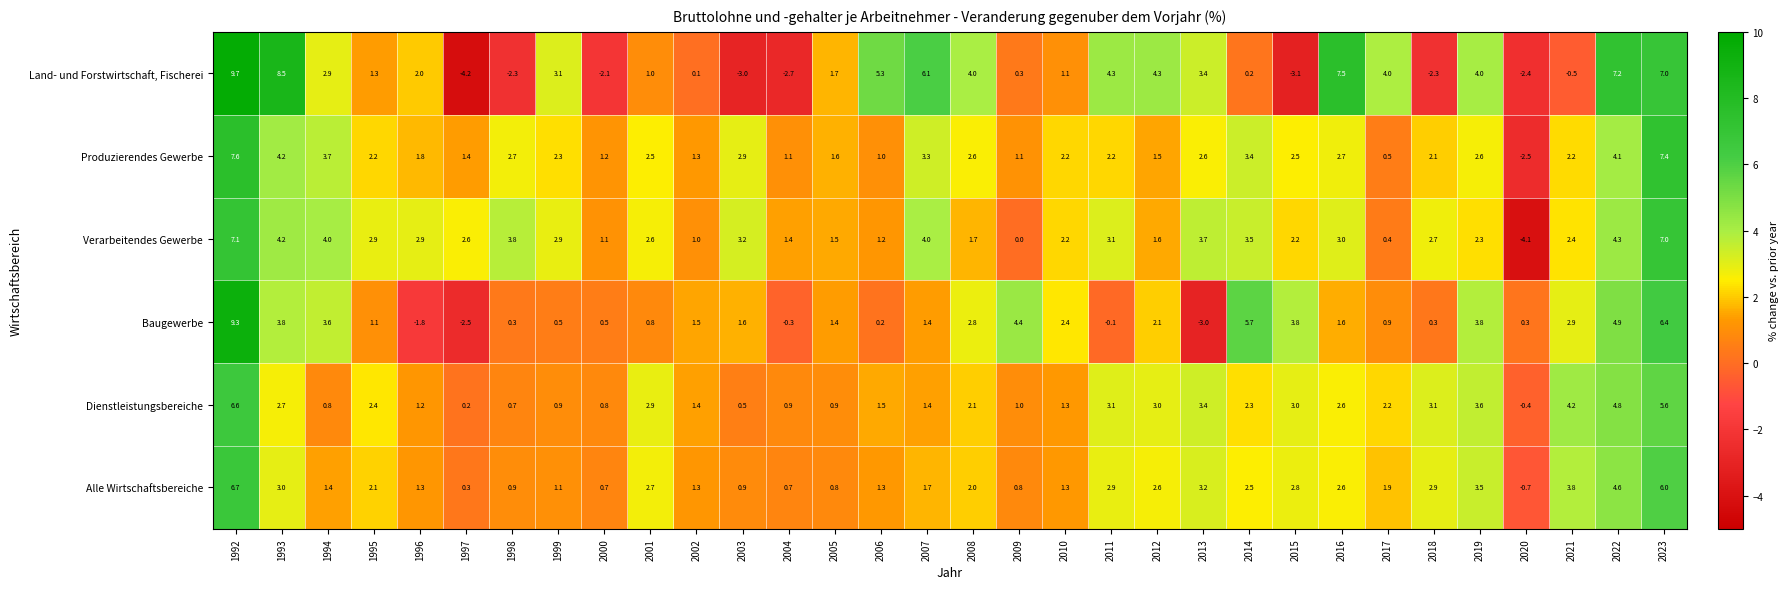

What is the smallest value displayed?

-4.2